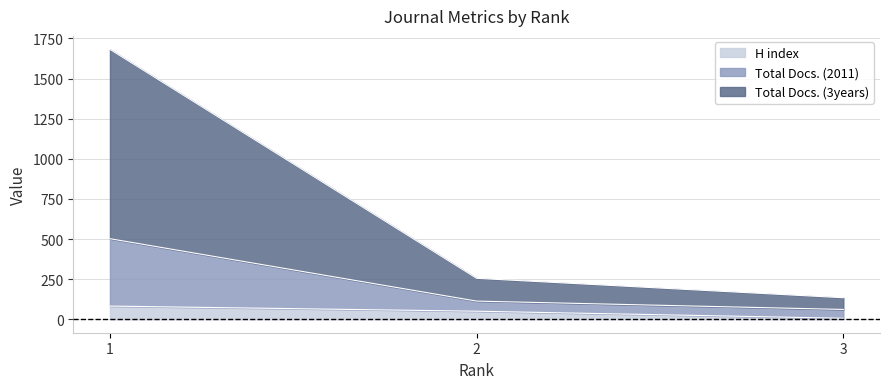

What are all the series names shown in the legend?

H index, Total Docs. (2011), Total Docs. (3years)